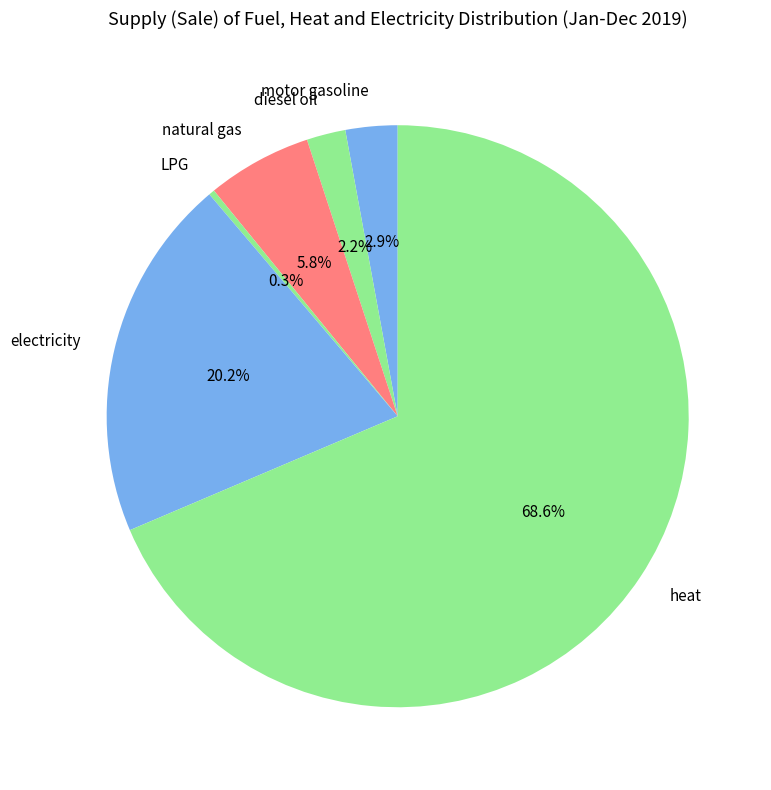

What percentage is NOT represented by diesel oil?

97.8%